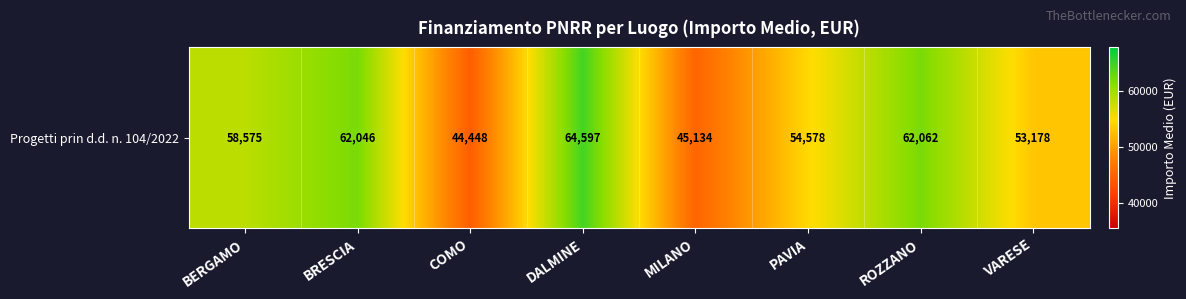

Reading left to right, extract all data points from this chart.

58575.1	62045.7	44448.1	64596.7	45134.3	54577.6	62062.4	53178.4